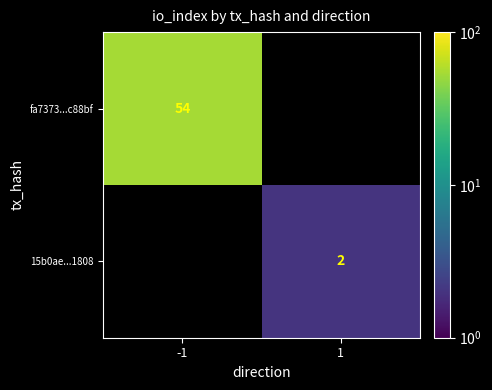

At which label does fa7373...c88bf reach its minimum?

-1